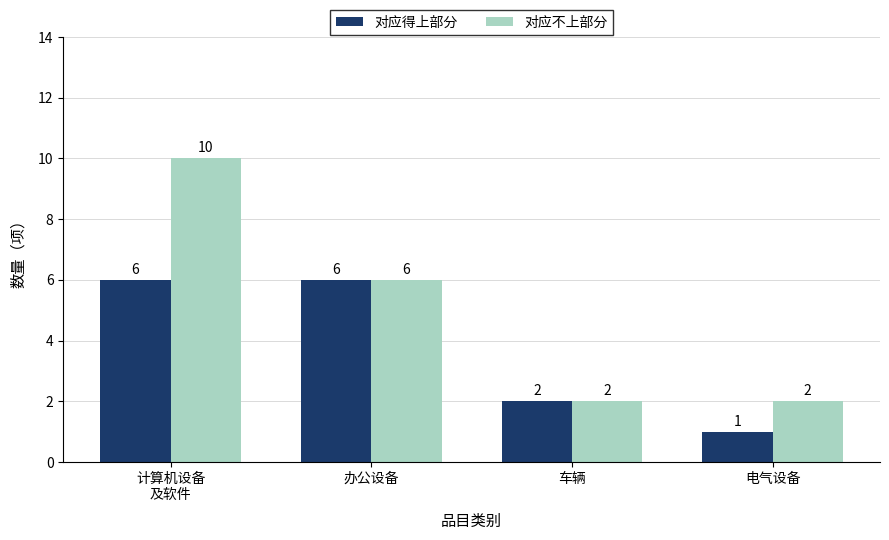

What is the difference between the 对应不上部分 values at 计算机设备
及软件 and 电气设备?

8